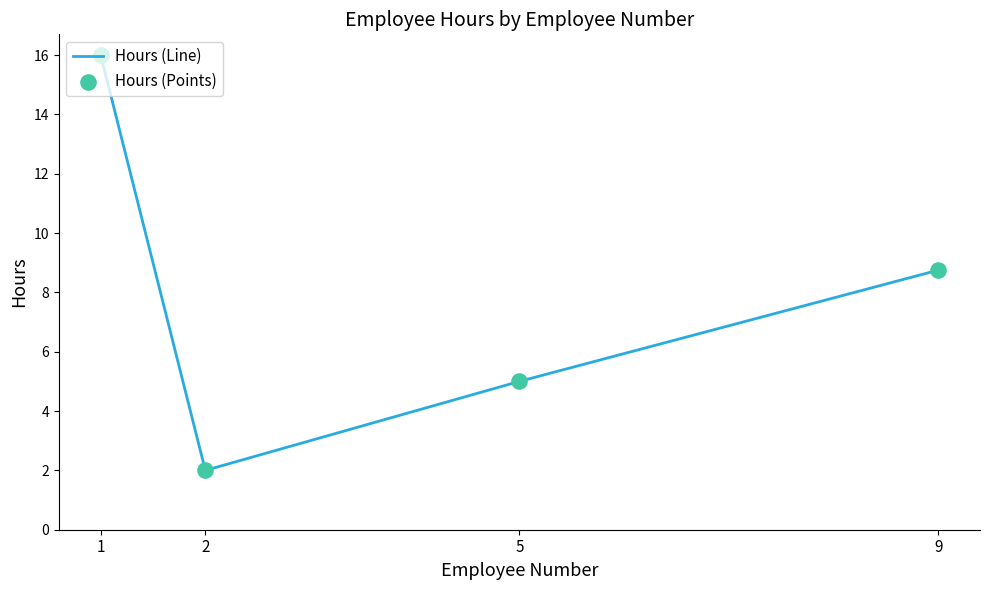

What is the maximum value shown in the chart?

16.0